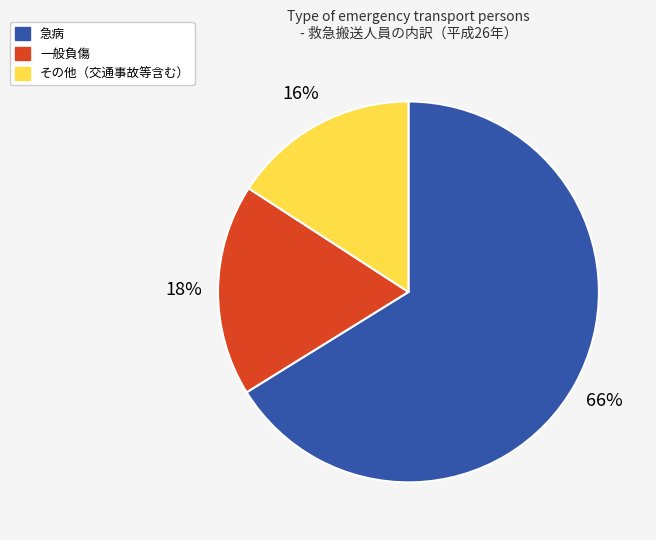

Does any single category account for the majority?

Yes